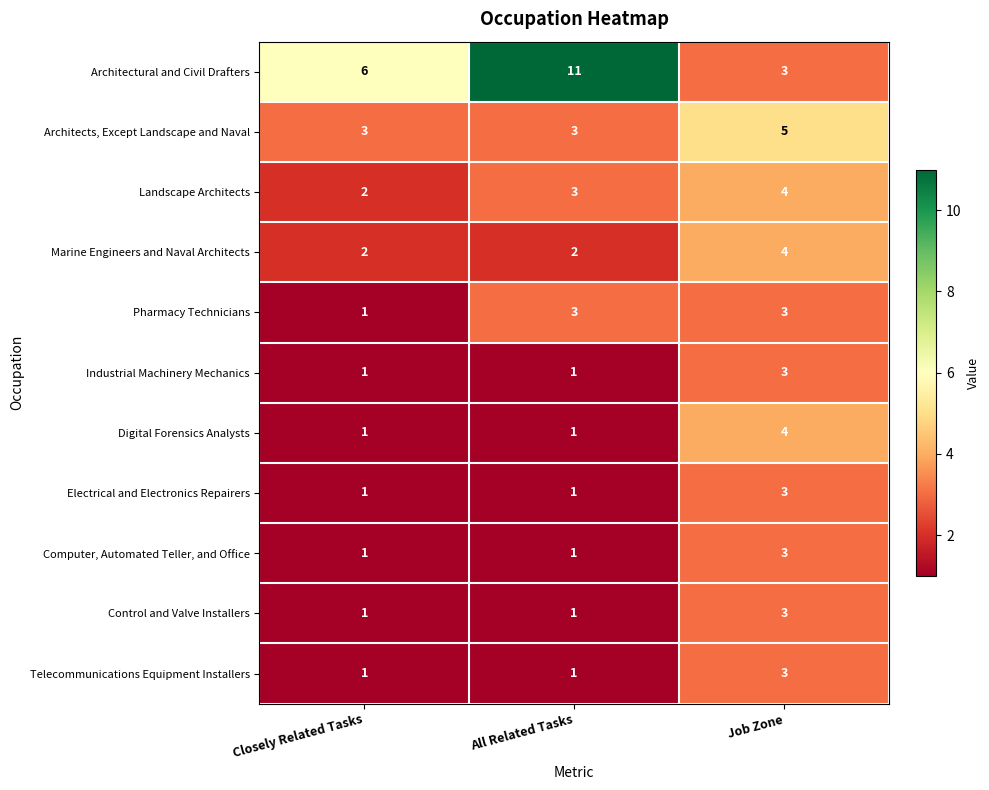

What is the total value across all series at Job Zone?

38